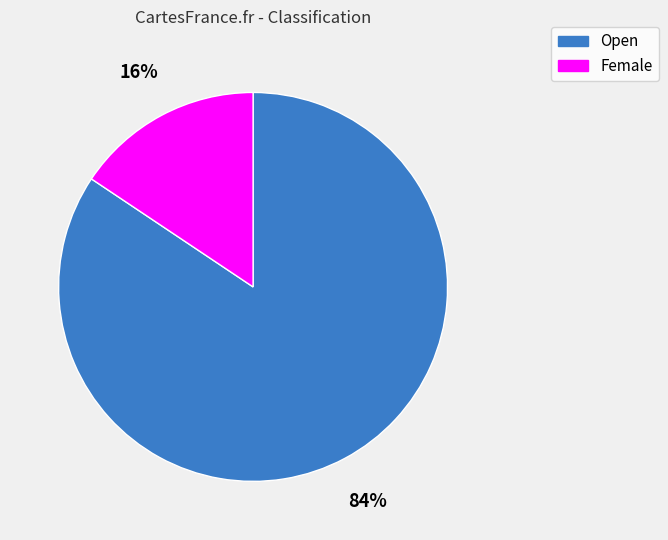

To the nearest percent, what portion does Female represent?

16%